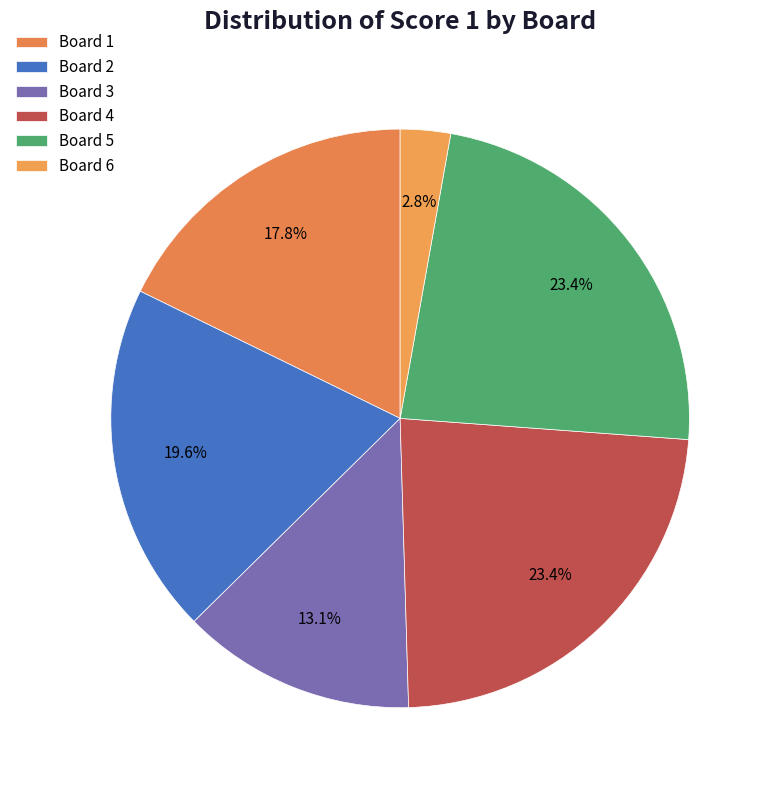

How many segments does this pie chart have?

6